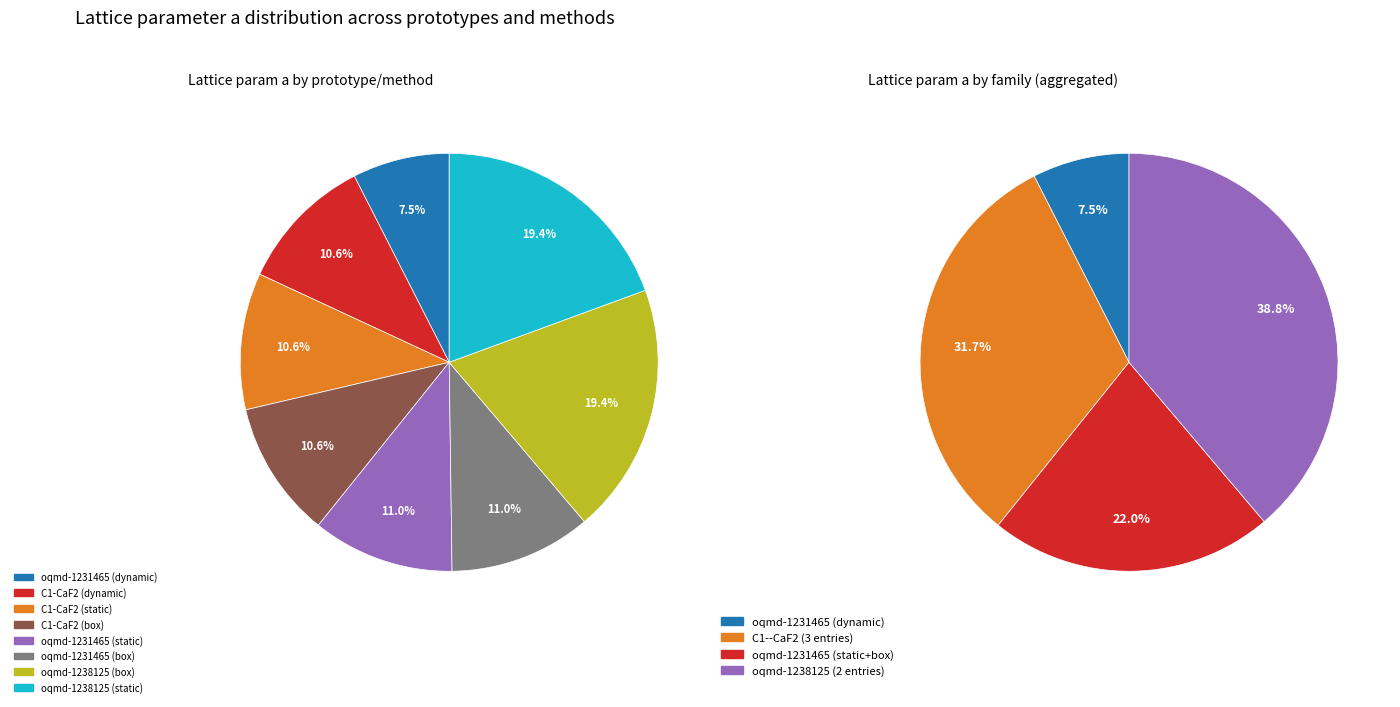

What percentage is NOT represented by oqmd-1238125
(static)?

80.6%